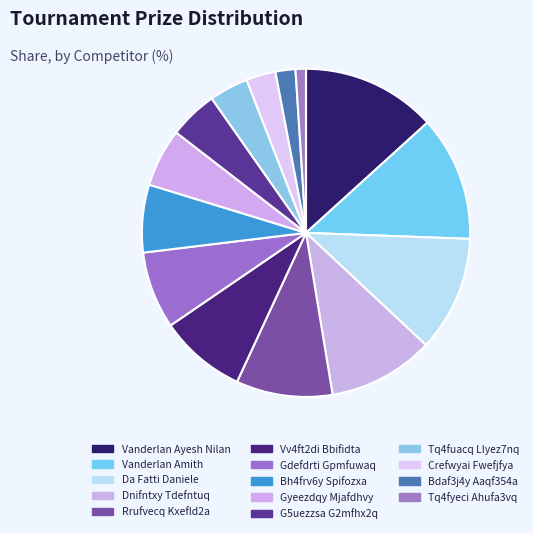

Approximately how many times larger is the value at Gdefdrti Gpmfuwaq compared to Tq4fuacq Llyez7nq?

2.0